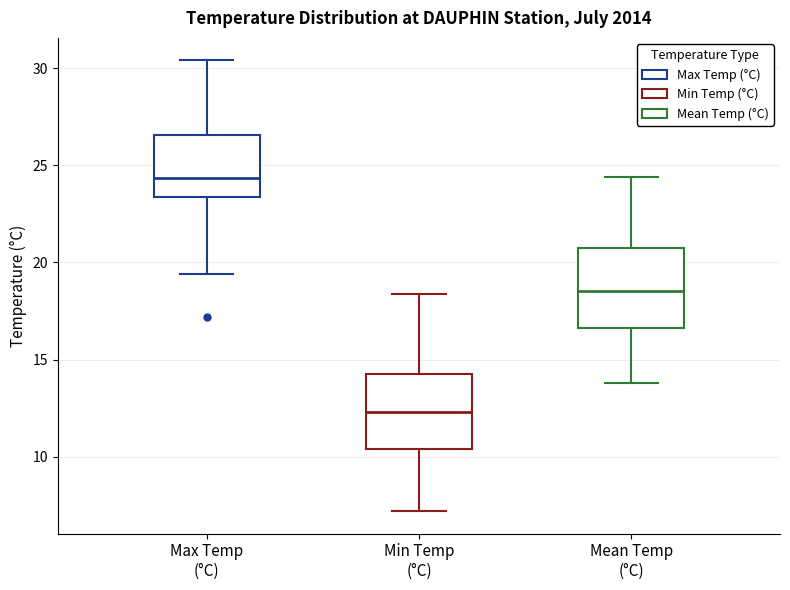

Where does the upper whisker of the box for Max Temp (°C) end on the y-axis? The values are not printed on the chart, so give them approximately, as read against the axis.

30.5